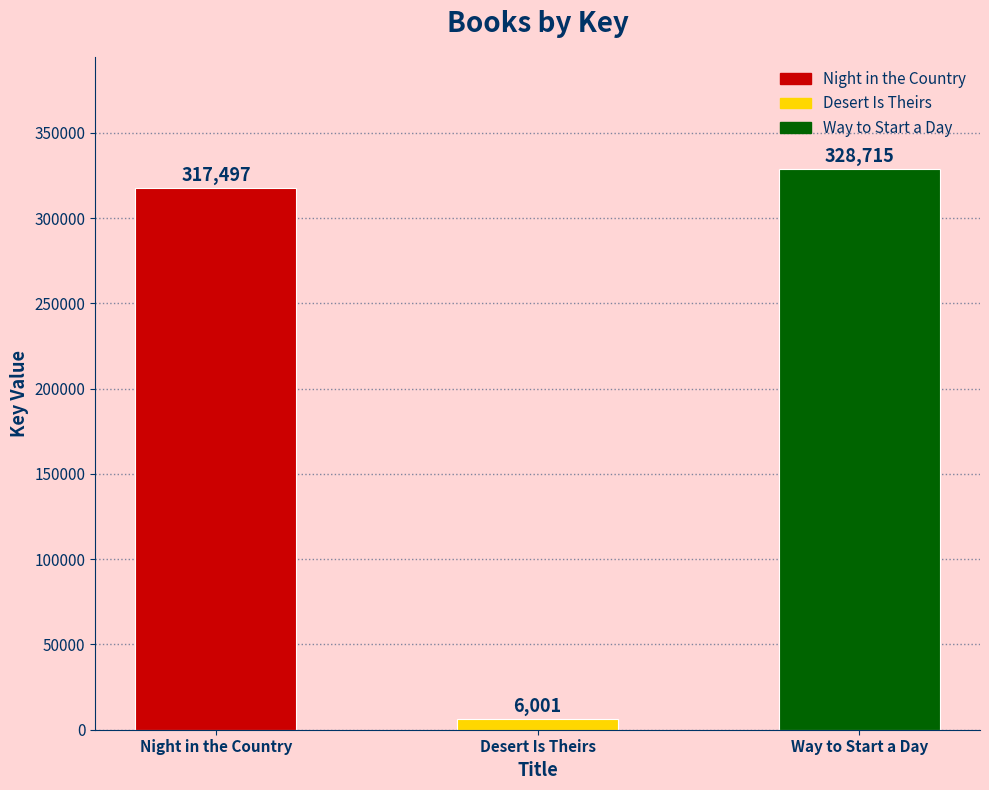

List the labels in order of value, largest first.

Way to Start a Day, Night in the Country, Desert Is Theirs